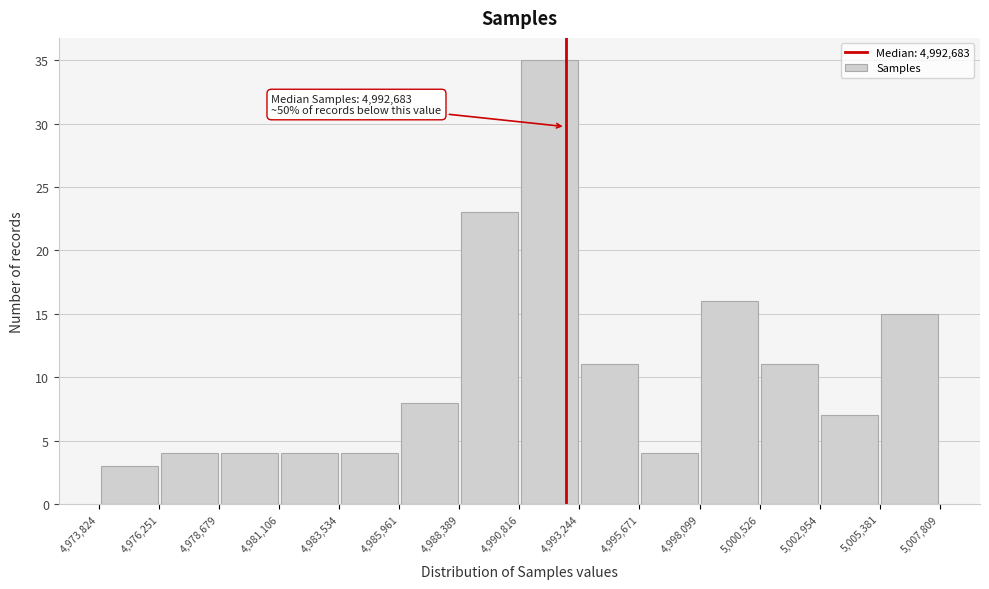

Which range on the x-axis has the tallest bar?

4,990,816 to 4,993,244